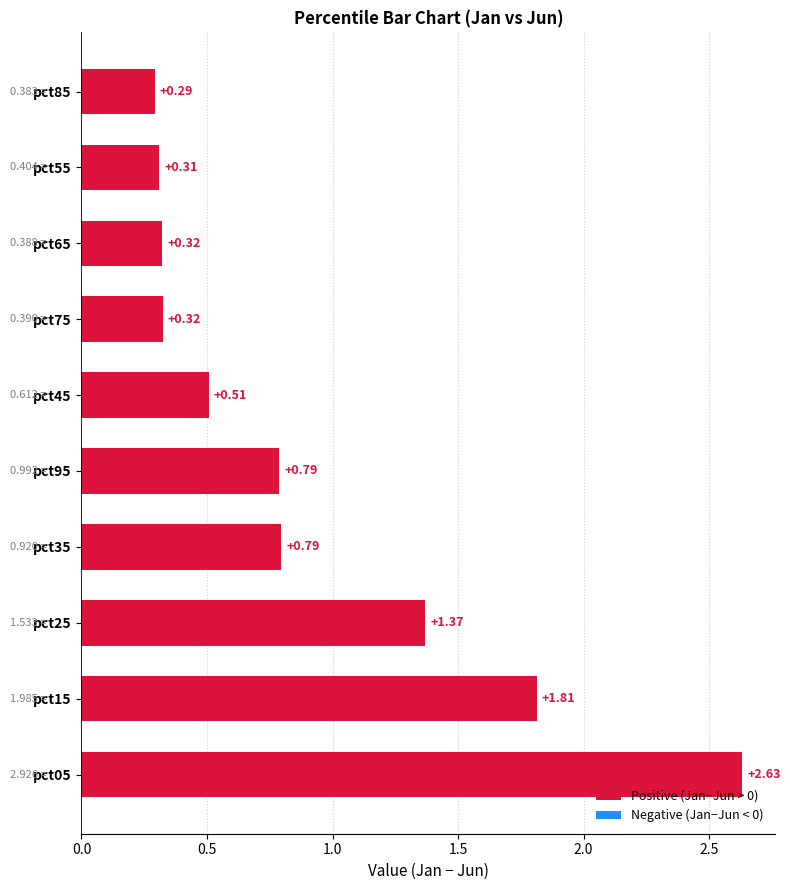

Between pct15 and pct05, which is larger?

pct05